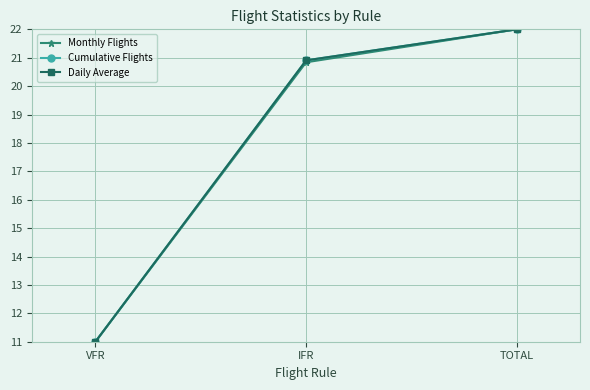

What is the sum of all Daily Average values?

53.9